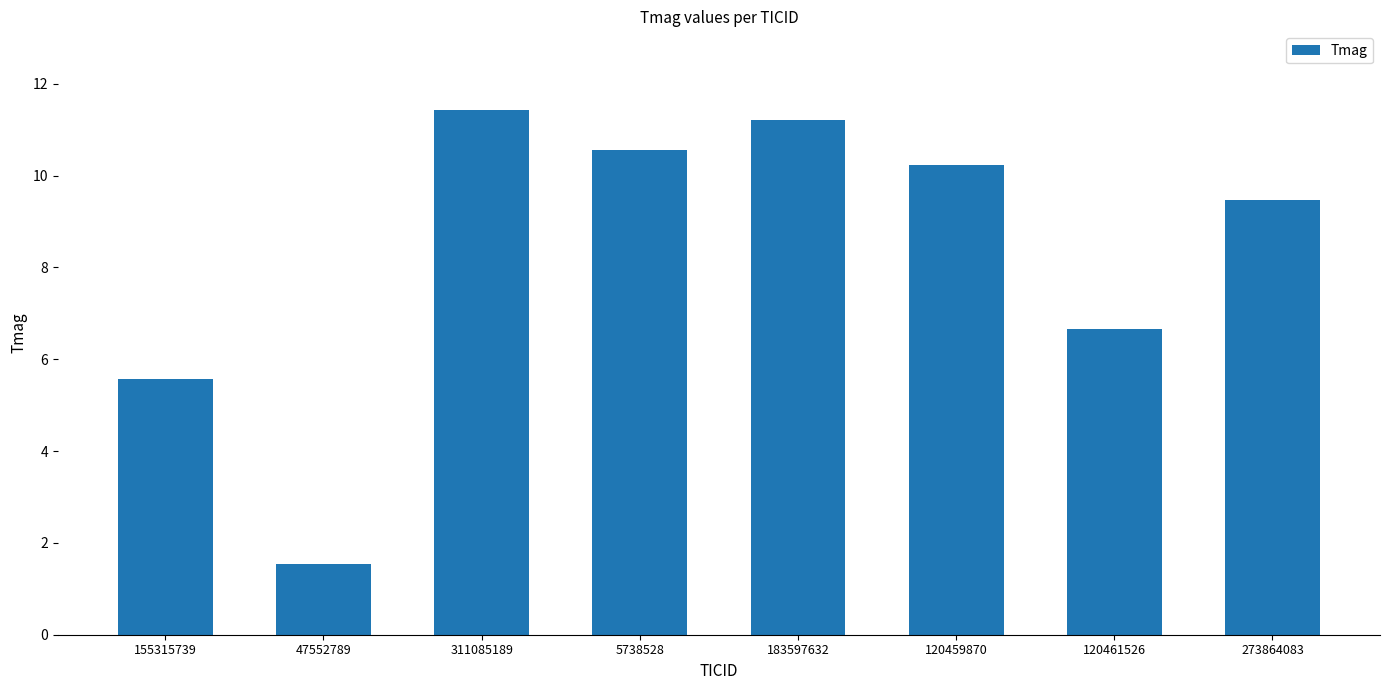

The value at 5738528 is 14.9. True or false?

False